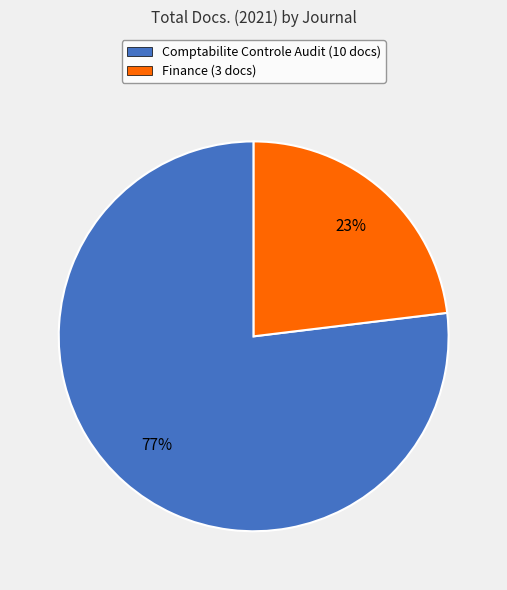

Is Finance the majority of the pie?

No